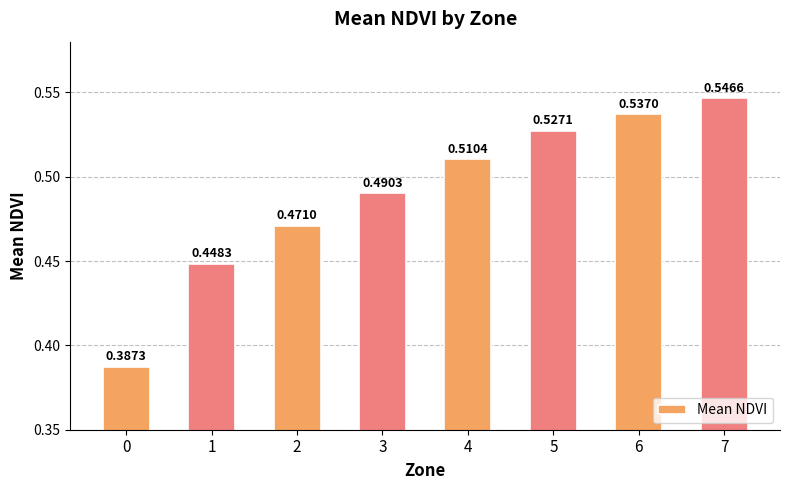

Between 4 and 2, which is larger?

4